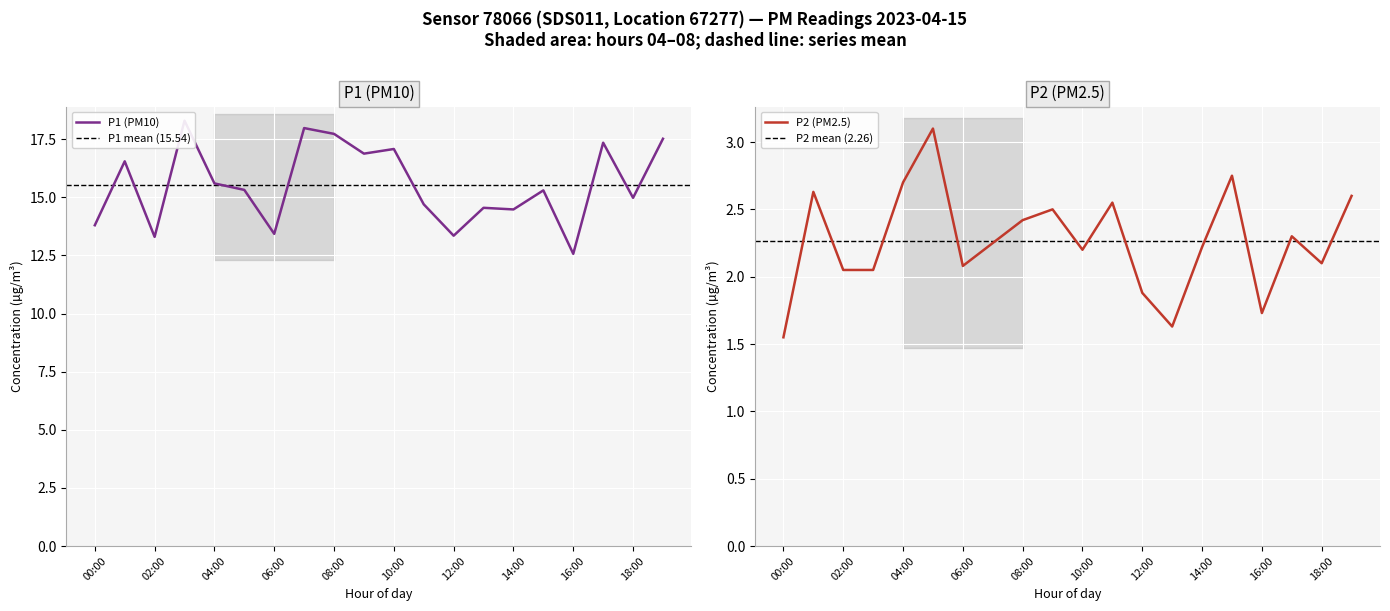

The value of P1 at 05:00 is 8.0. True or false?

False